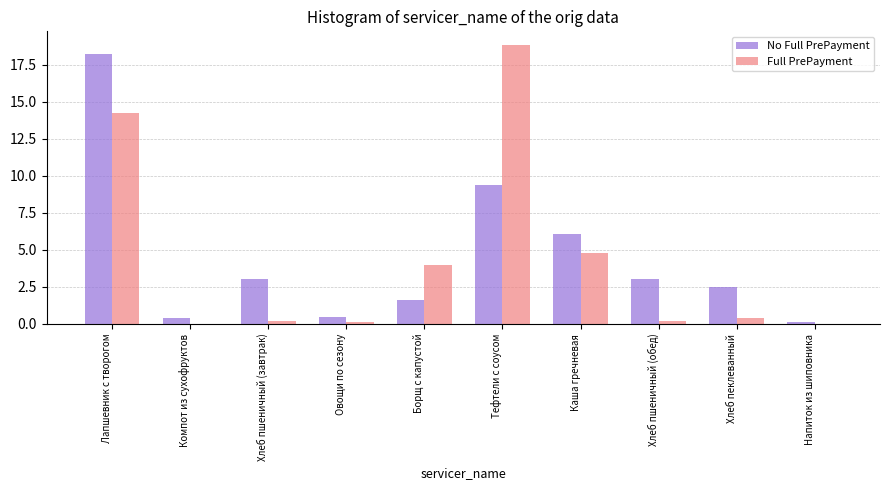

What is the sum of the No Full PrePayment values at Лапшевник с творогом and Борщ с капустой?

19.8